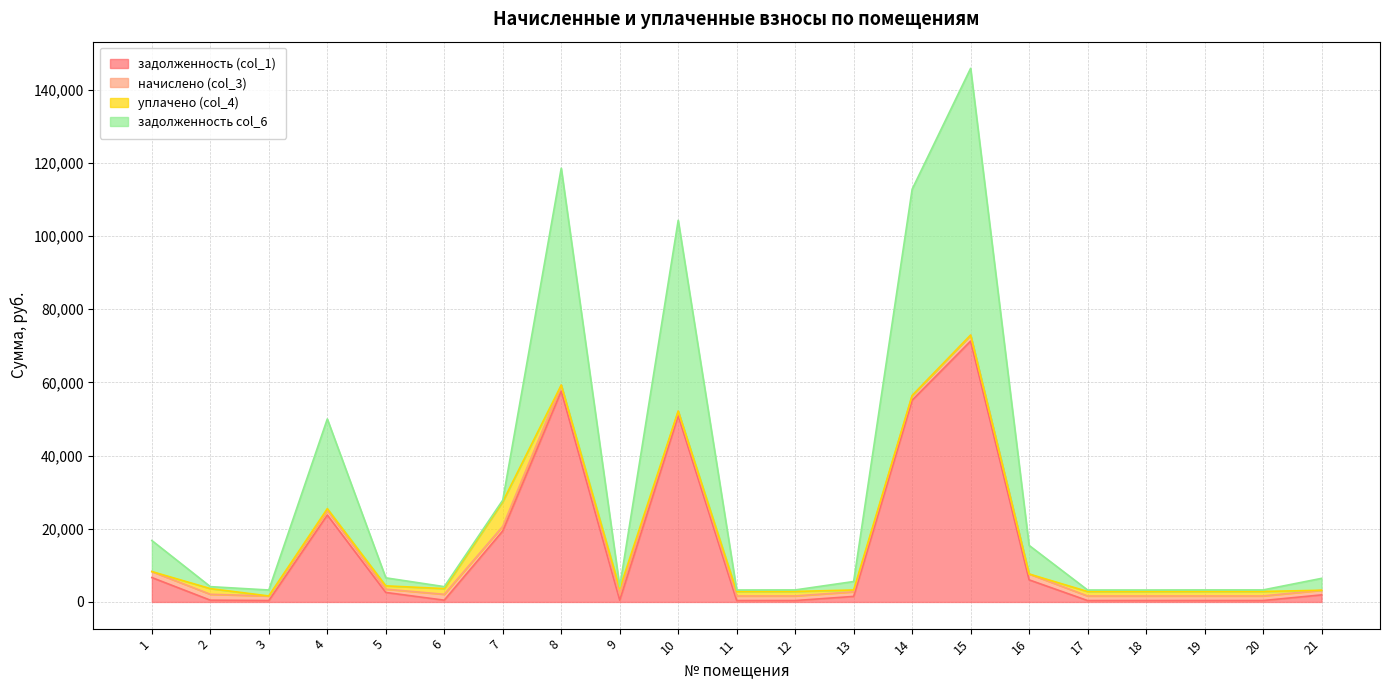

The value of задолженность col_6 at 21 is 6441.8. True or false?

True